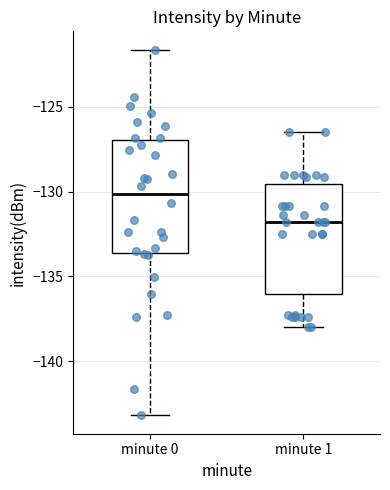

Where does the lower whisker of the box for minute 1 end on the y-axis? The values are not printed on the chart, so give them approximately, as read against the axis.

-138.0